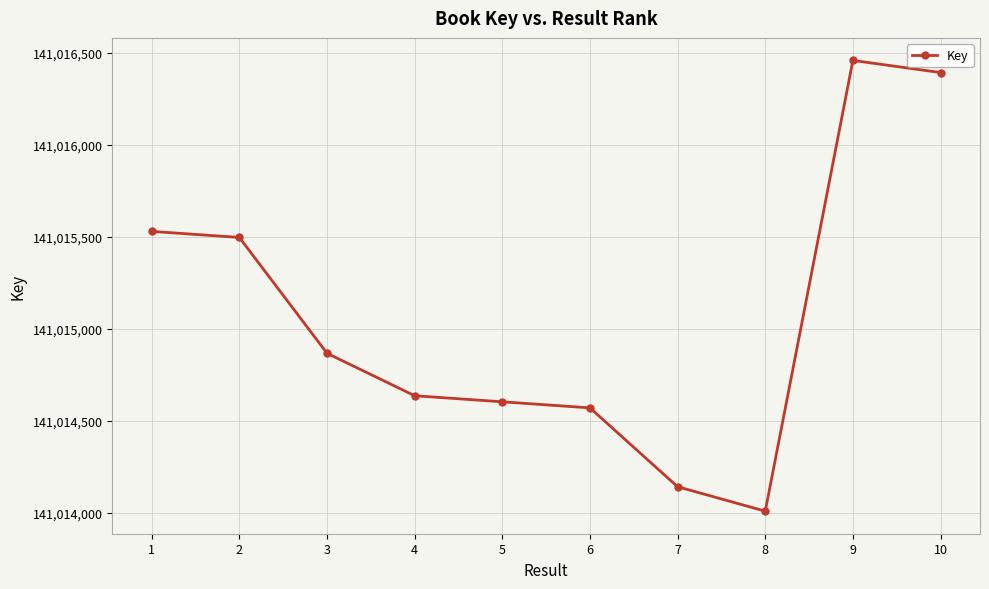

What is the difference between the second highest and minimum values?

2386